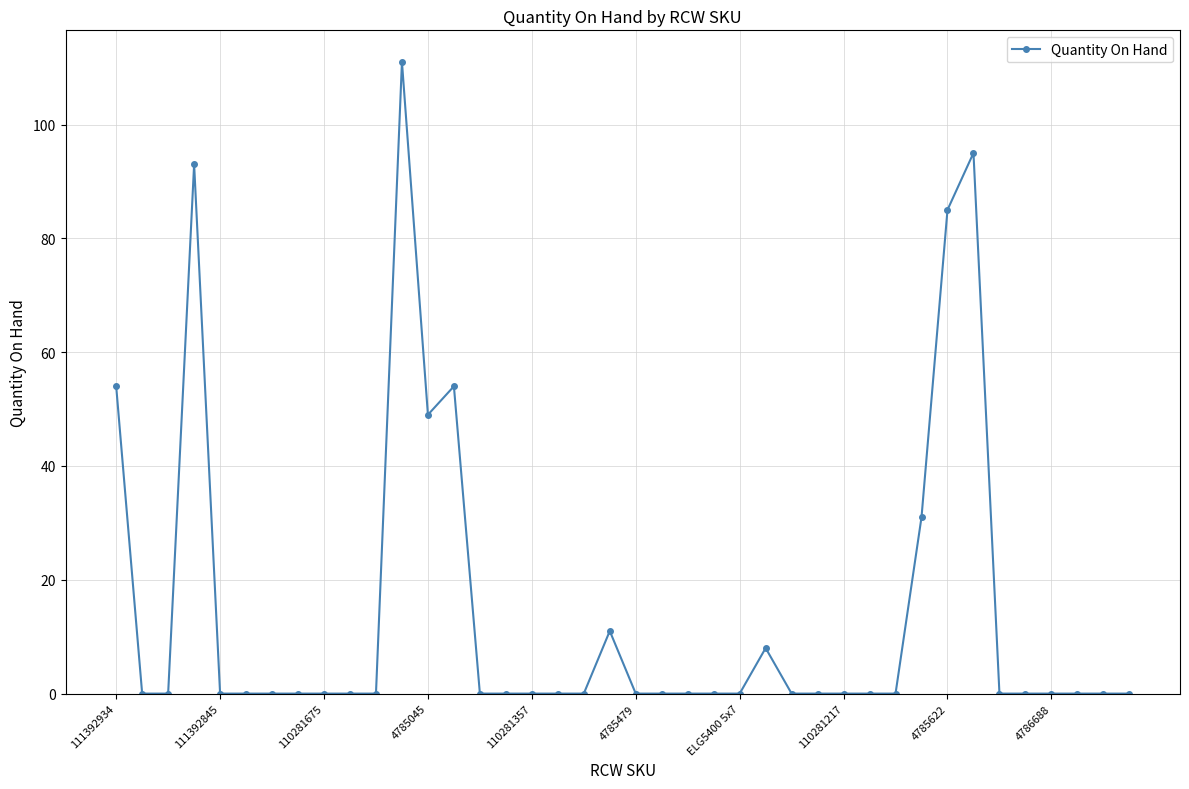

What is the difference between the maximum and minimum values?

111